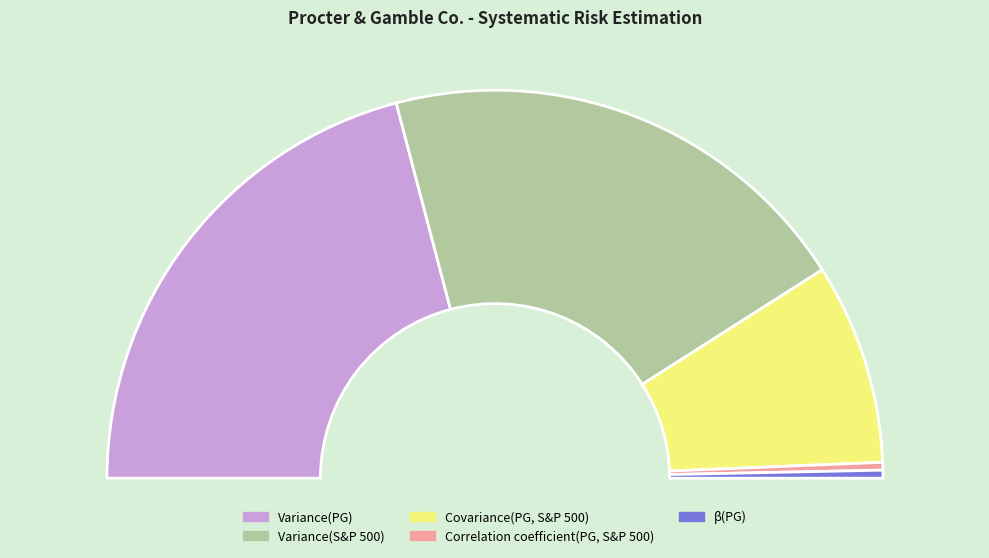

Is it true that Variance(S&P 500) is 27% of the pie?

False